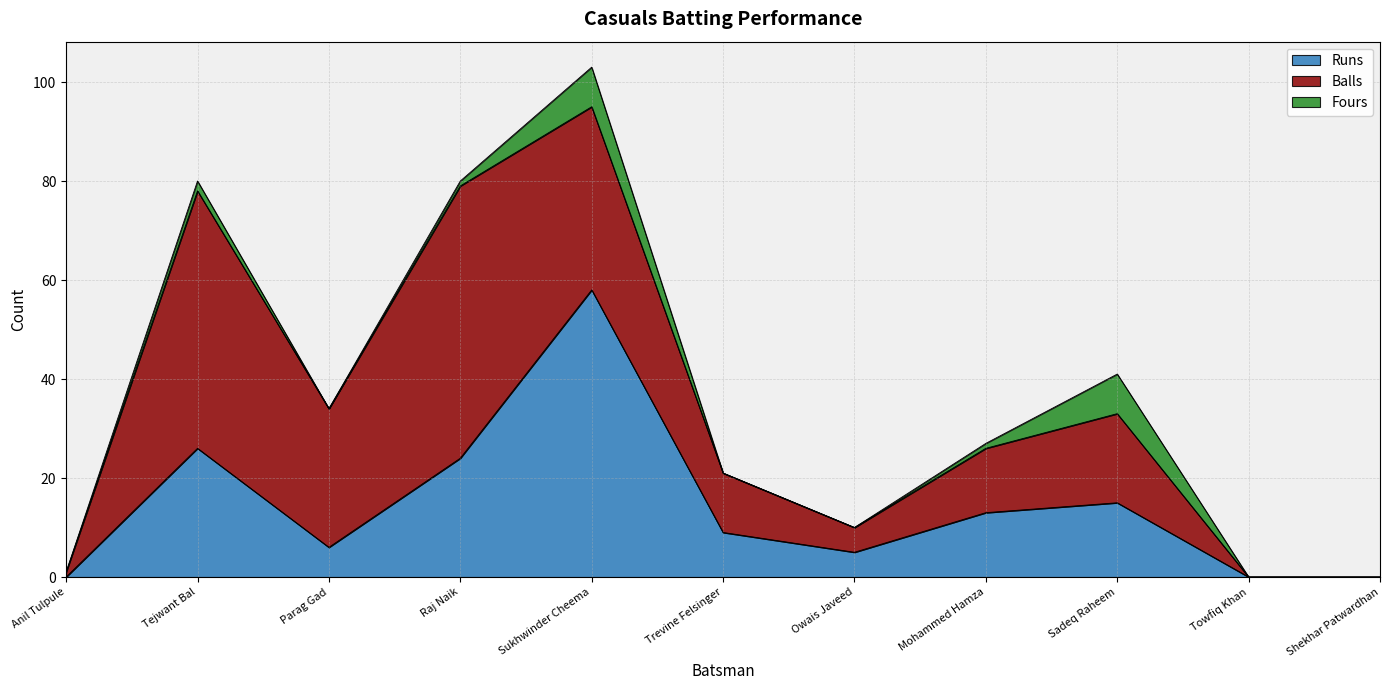

Reading left to right, list all the values displayed in this chart.

Runs: Anil Tulpule=0	Tejwant Bal=26	Parag Gad=6	Raj Naik=24	Sukhwinder Cheema=58	Trevine Felsinger=9	Owais Javeed=5	Mohammed Hamza=13	Sadeq Raheem=15	Towfiq Khan=0	Shekhar Patwardhan=0
Balls: Anil Tulpule=1	Tejwant Bal=52	Parag Gad=28	Raj Naik=55	Sukhwinder Cheema=37	Trevine Felsinger=12	Owais Javeed=5	Mohammed Hamza=13	Sadeq Raheem=18	Towfiq Khan=0	Shekhar Patwardhan=0
Fours: Anil Tulpule=0	Tejwant Bal=2	Parag Gad=0	Raj Naik=1	Sukhwinder Cheema=8	Trevine Felsinger=0	Owais Javeed=0	Mohammed Hamza=1	Sadeq Raheem=8	Towfiq Khan=0	Shekhar Patwardhan=0